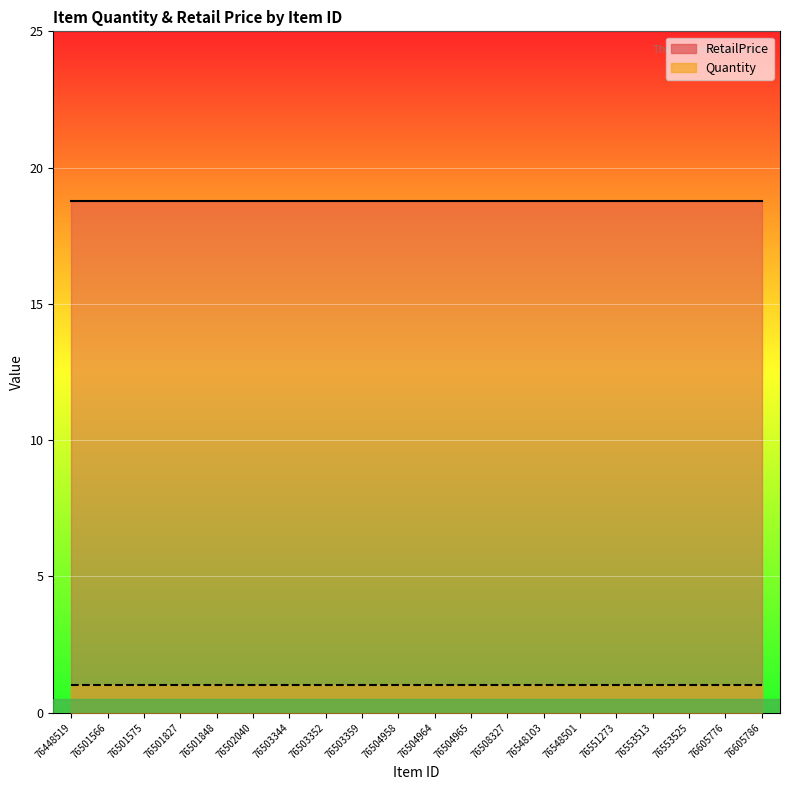

True or false: RetailPrice and Quantity cross at least once.

False